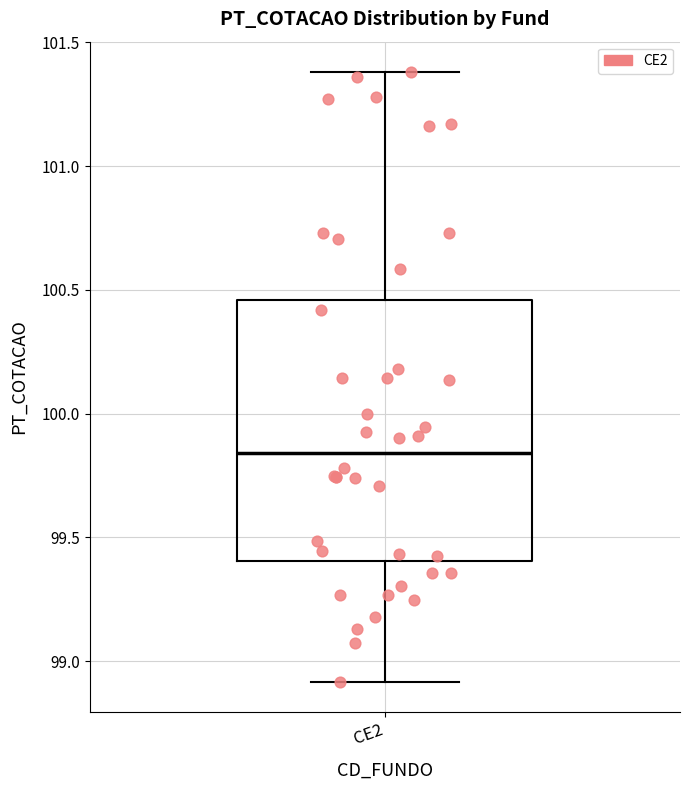

Read this box plot against the y-axis: the position of the median line, the range covered by the box, and the ends of both whiskers. The values are not printed on the chart, so give them approximately, as read against the axis.

median 99.85, box 99.40 to 100.45, whiskers 98.90 to 101.40